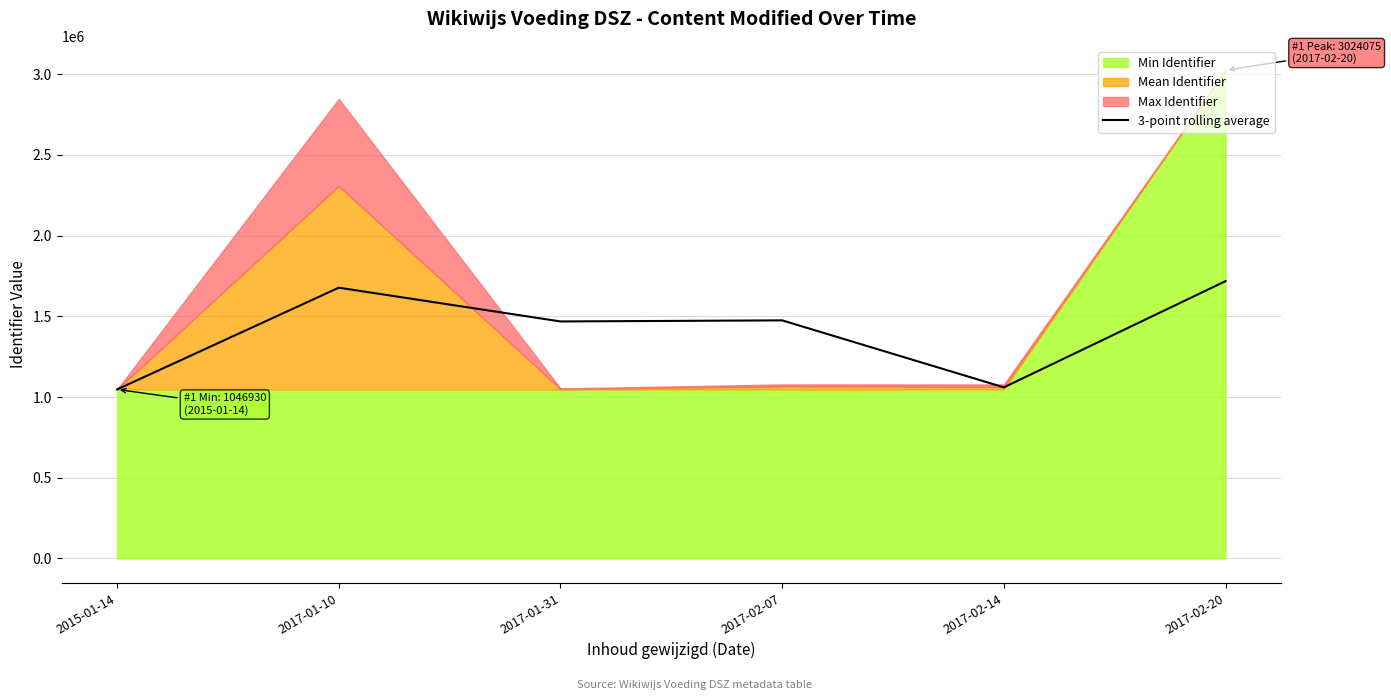

What is the difference between the maximum and second lowest values?

658030.7